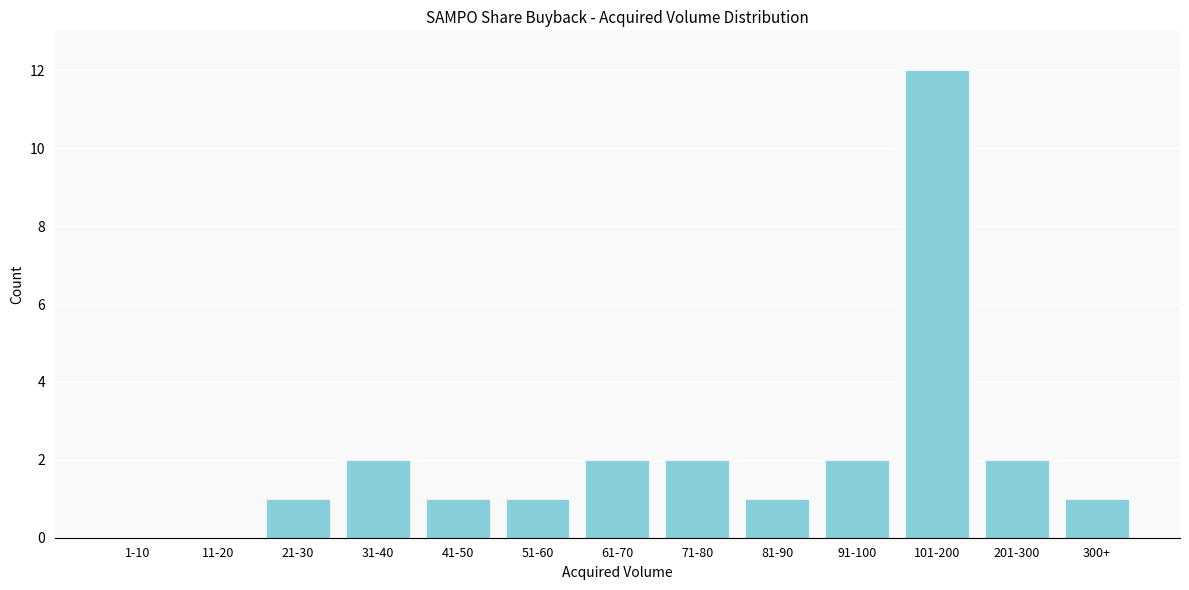

Reading left to right, transcribe all the data shown in this chart.

1-10=0	11-20=0	21-30=1	31-40=2	41-50=1	51-60=1	61-70=2	71-80=2	81-90=1	91-100=2	101-200=12	201-300=2	300+=1